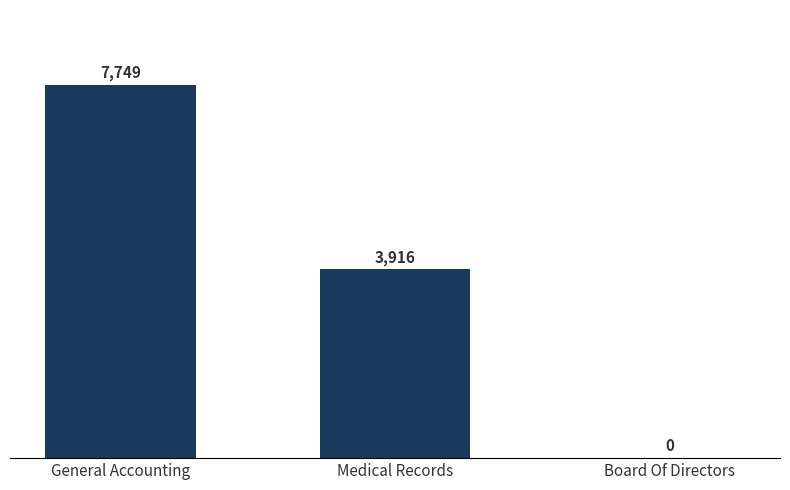

Are the bars horizontal?

No